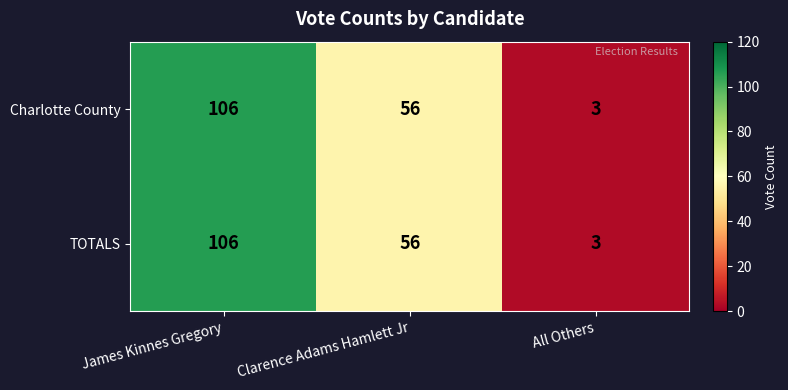

What is the average value of the Charlotte County series?

55